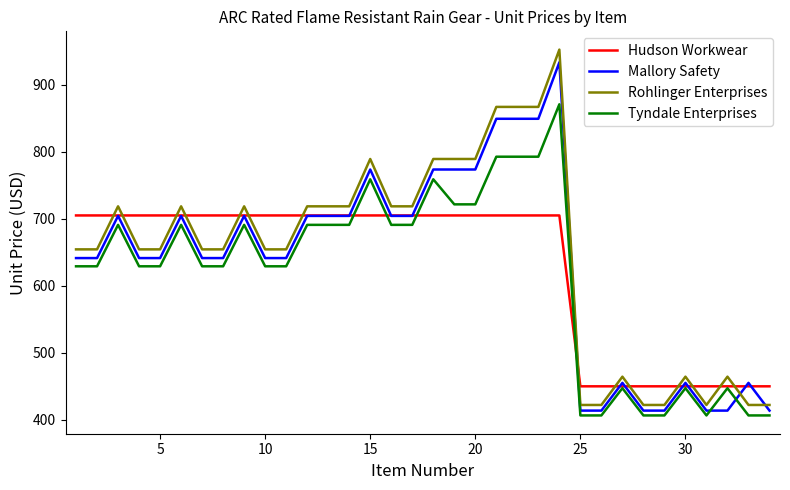

What is the lowest value of the Tyndale Enterprises series?

406.6